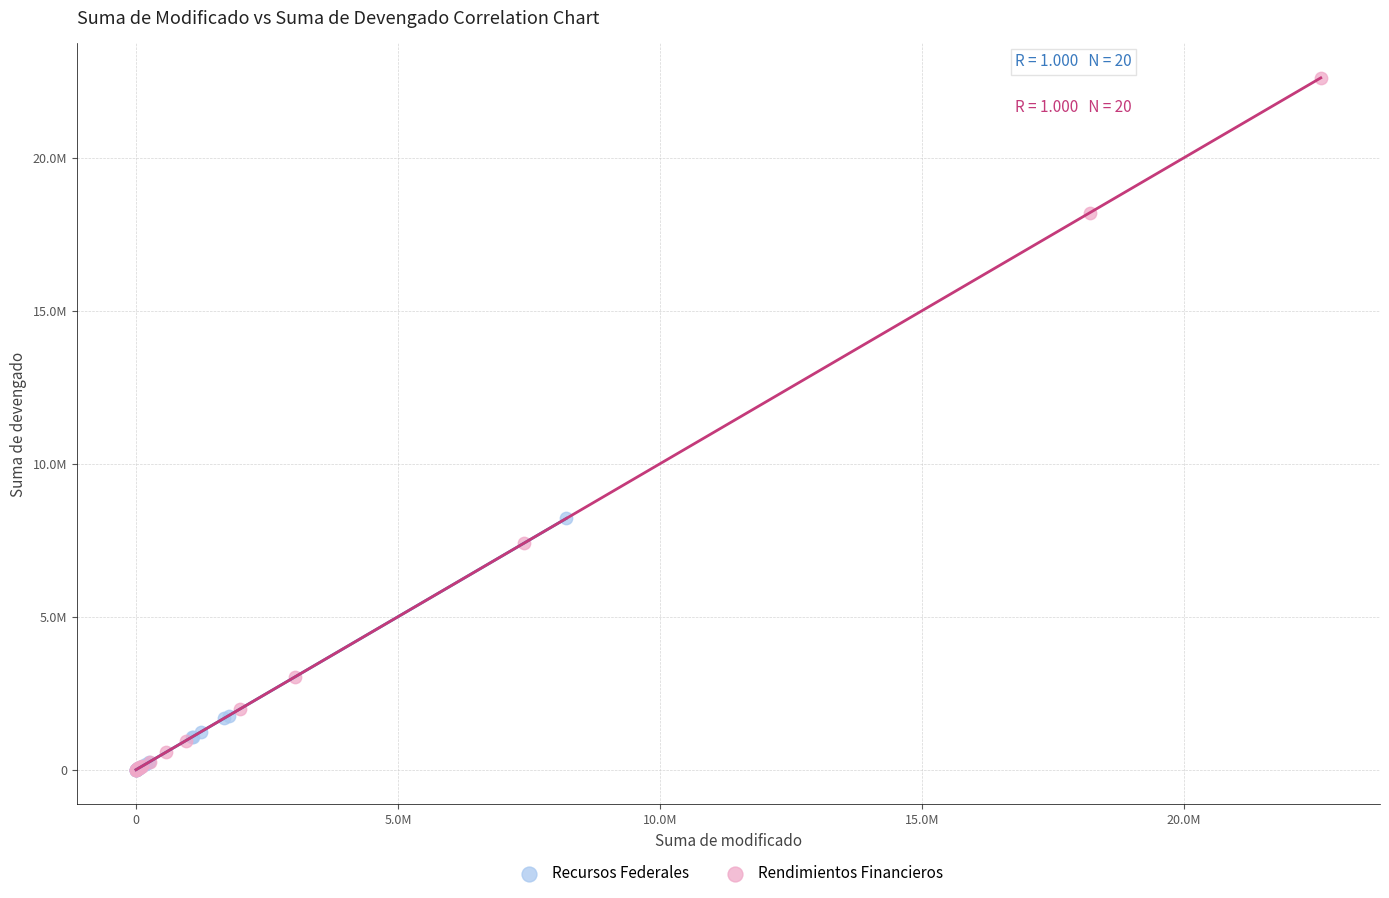

Which series contains the highest Y value?

Rendimientos Financieros